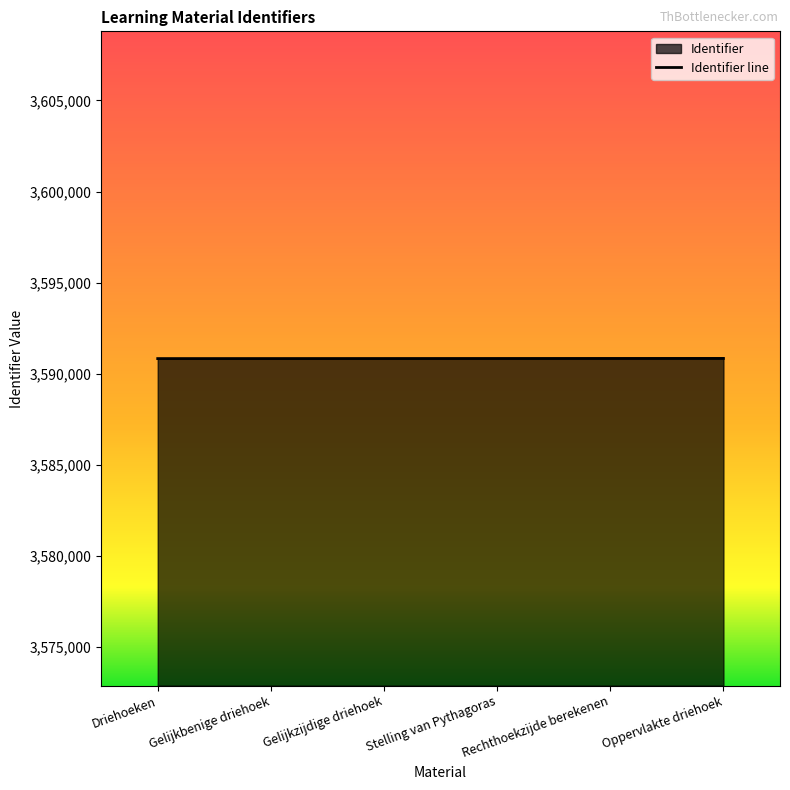

What is the smallest value displayed?

3590832